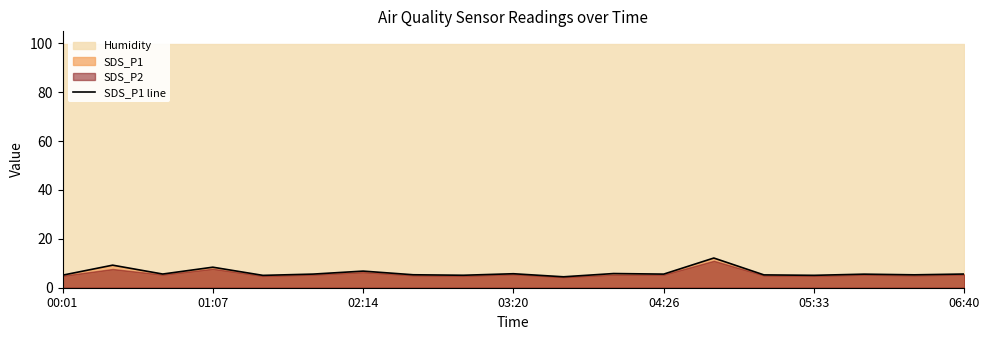

Is it true that the value at 8 is 2.3?

False